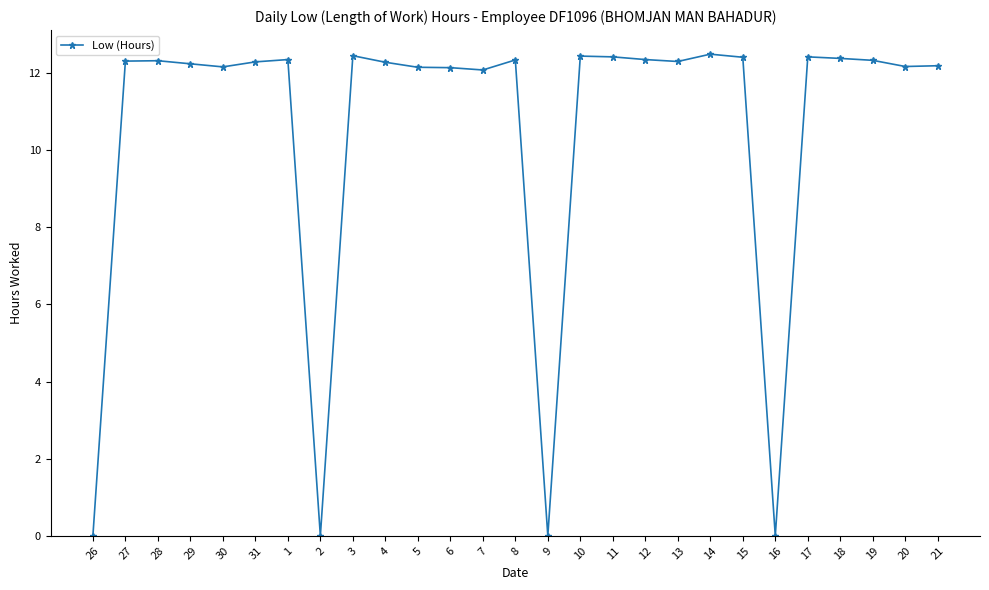

What is the greatest value displayed?

12.5